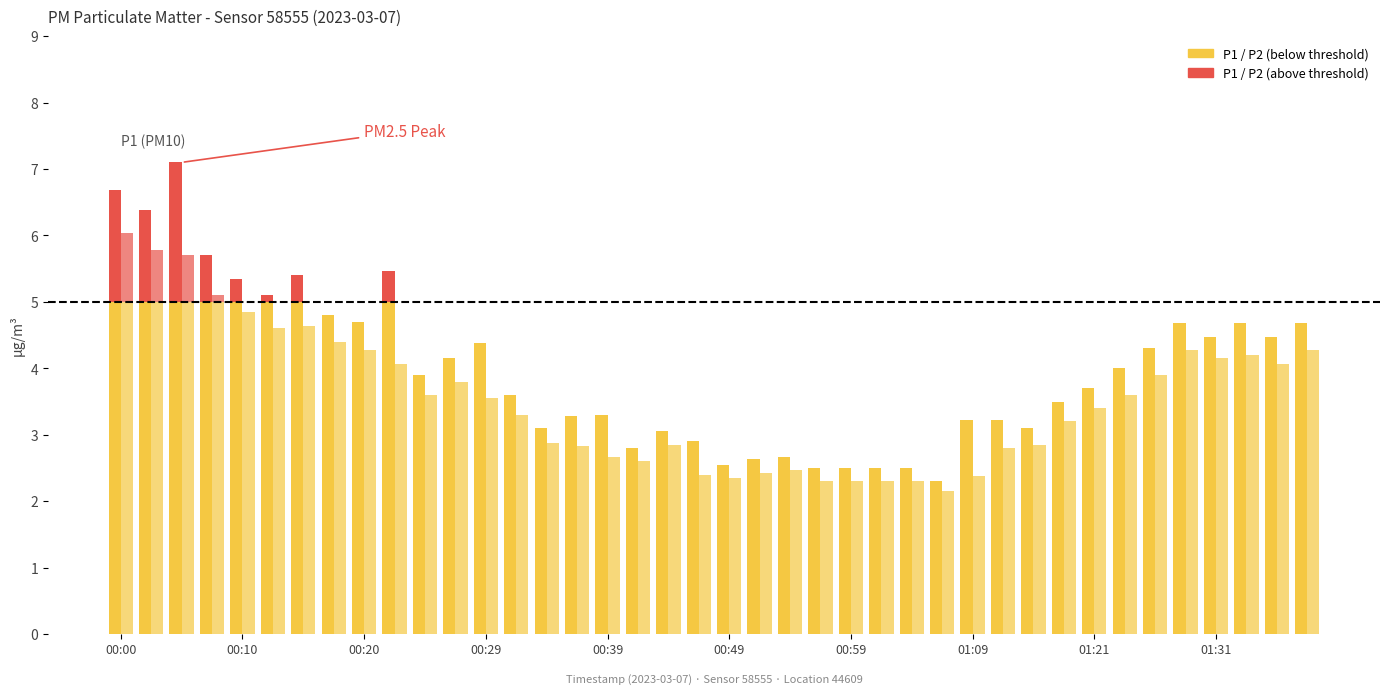

What value does the P2 series have at 00:44?

2.9